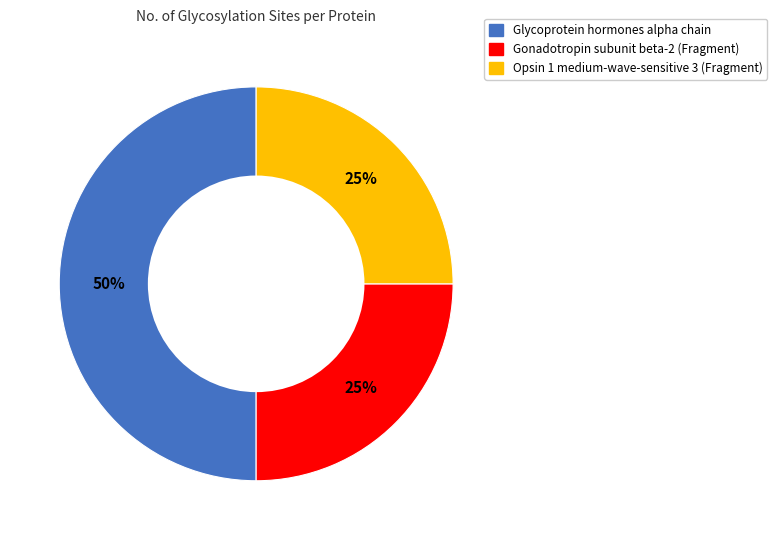

To the nearest percent, what percentage of the pie is Gonadotropin subunit beta-2 (Fragment)?

25%